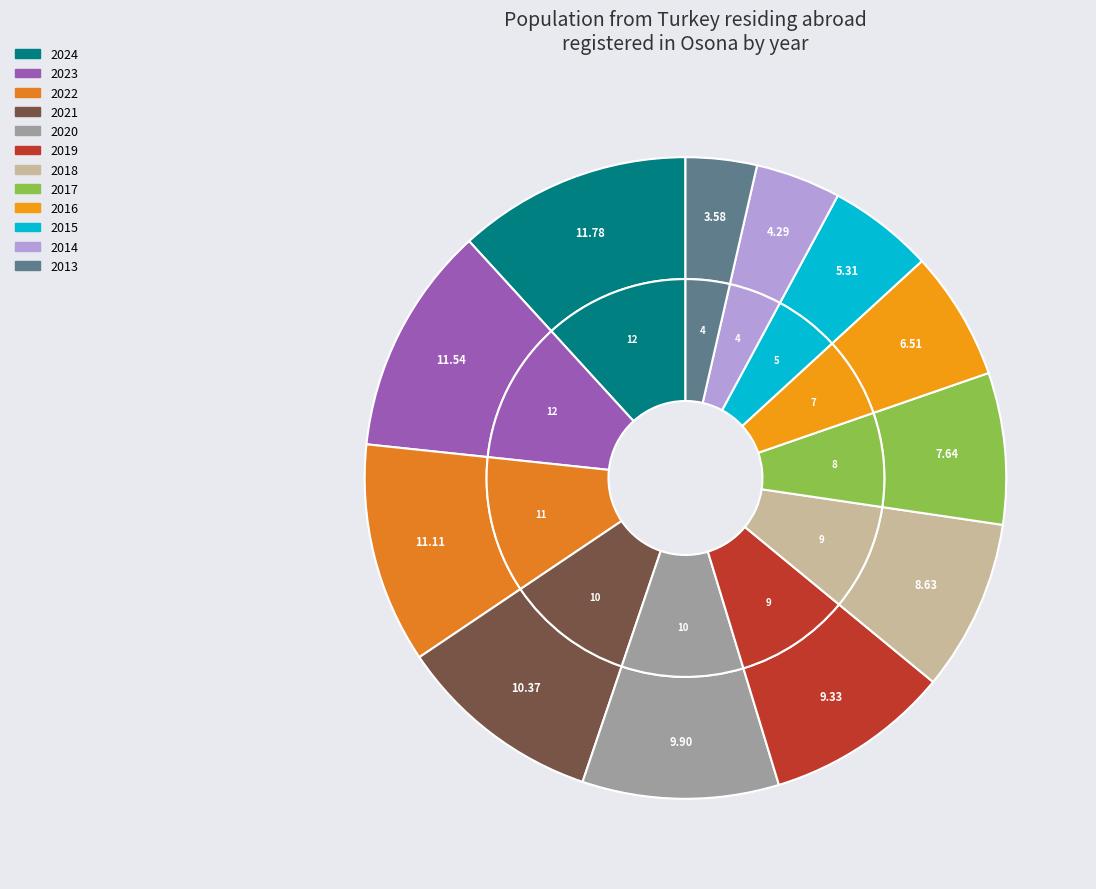

What is the ratio of the value at 2018 to the value at 2020?

0.9